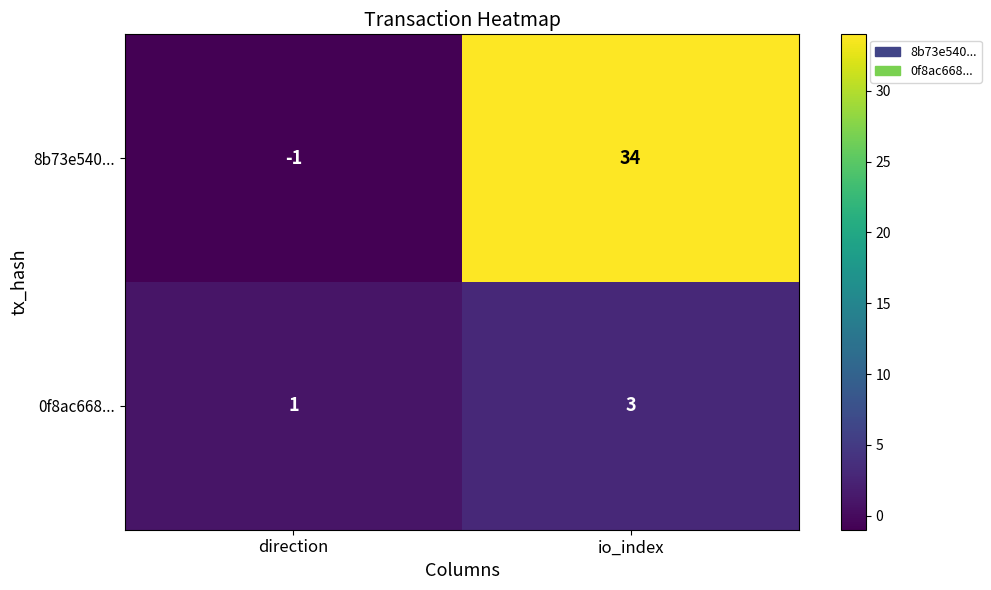

How many positive values does the 8b73e540... series have?

1